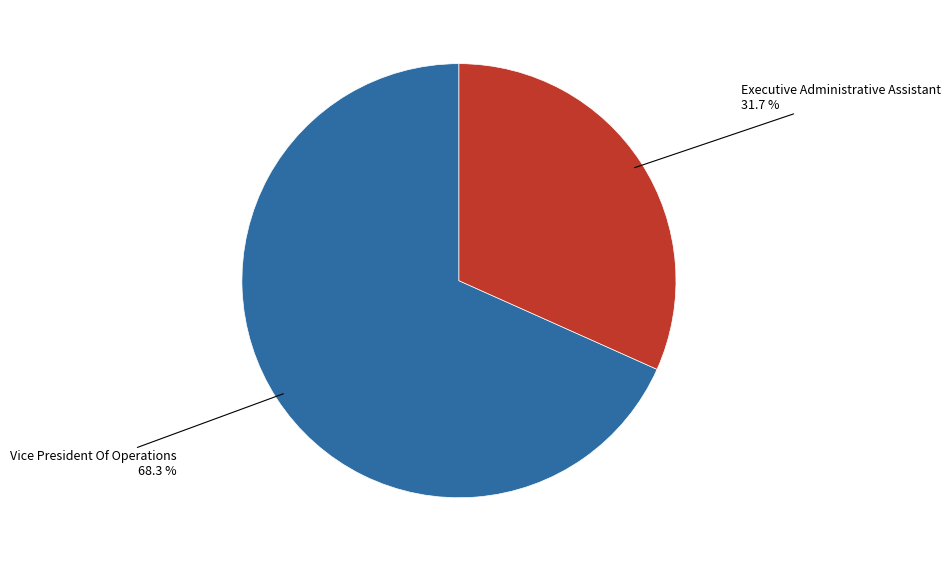

Is there a majority slice in this chart?

Yes